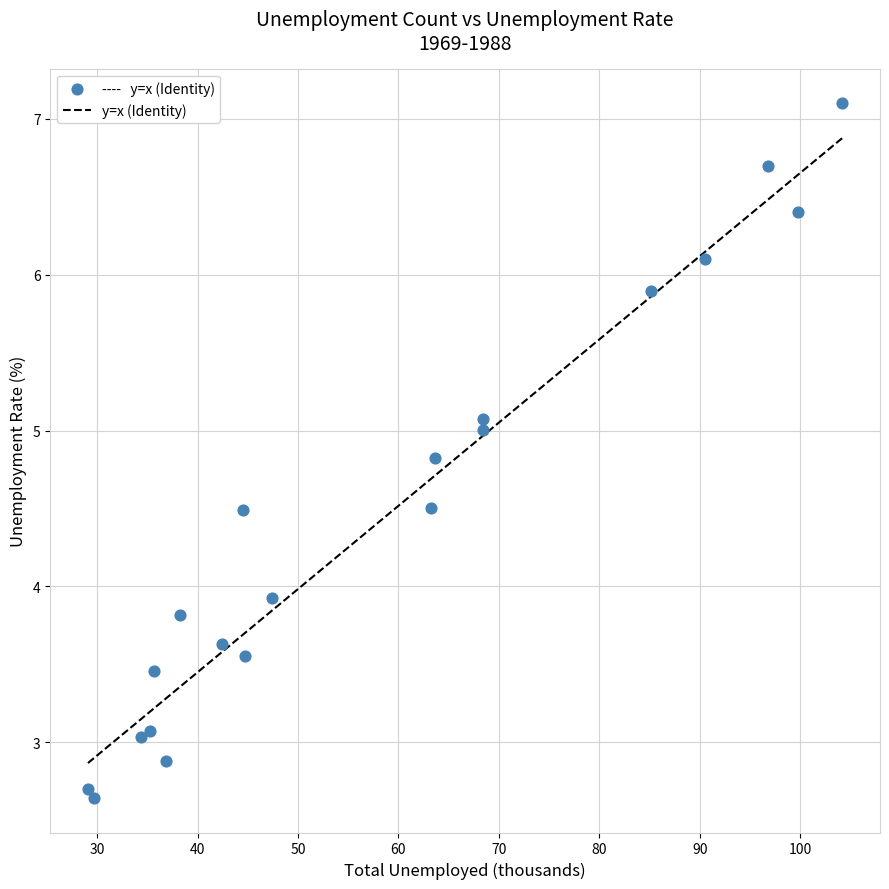

What Y value in the scatter plot is closest to 4?

3.9